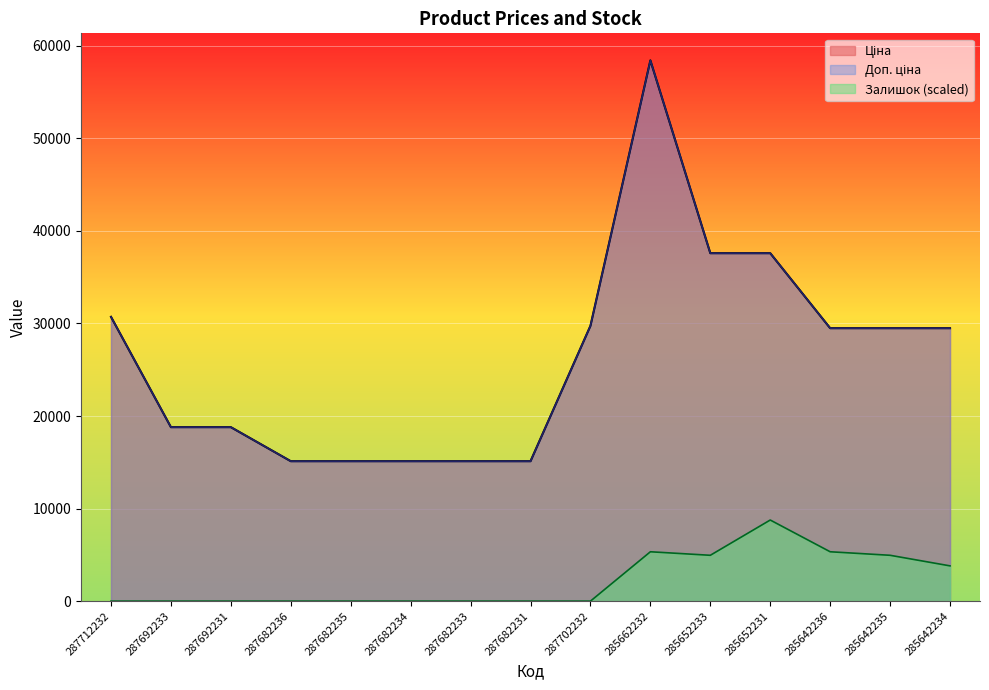

True or false: Ціна and Доп. ціна cross at least once.

False